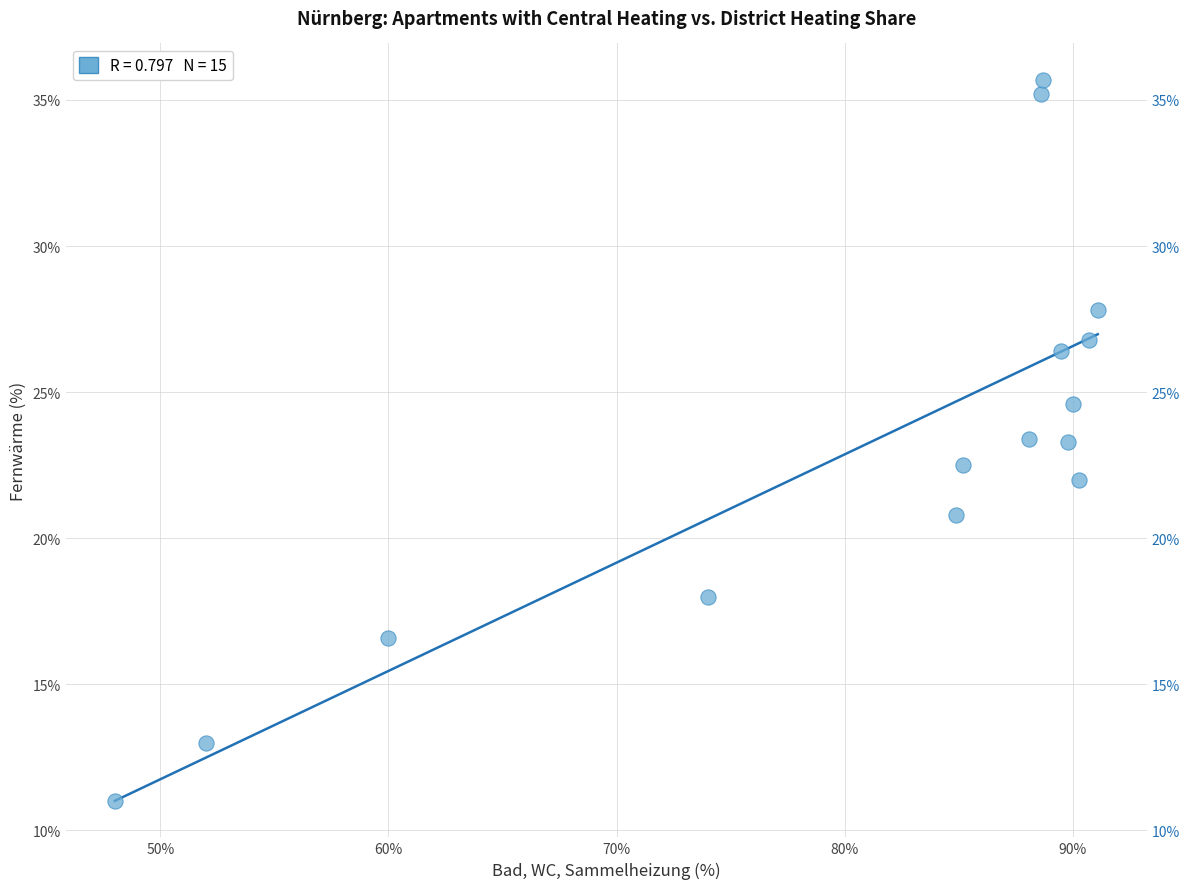

What is the range of X values (max minus min)?

43.1